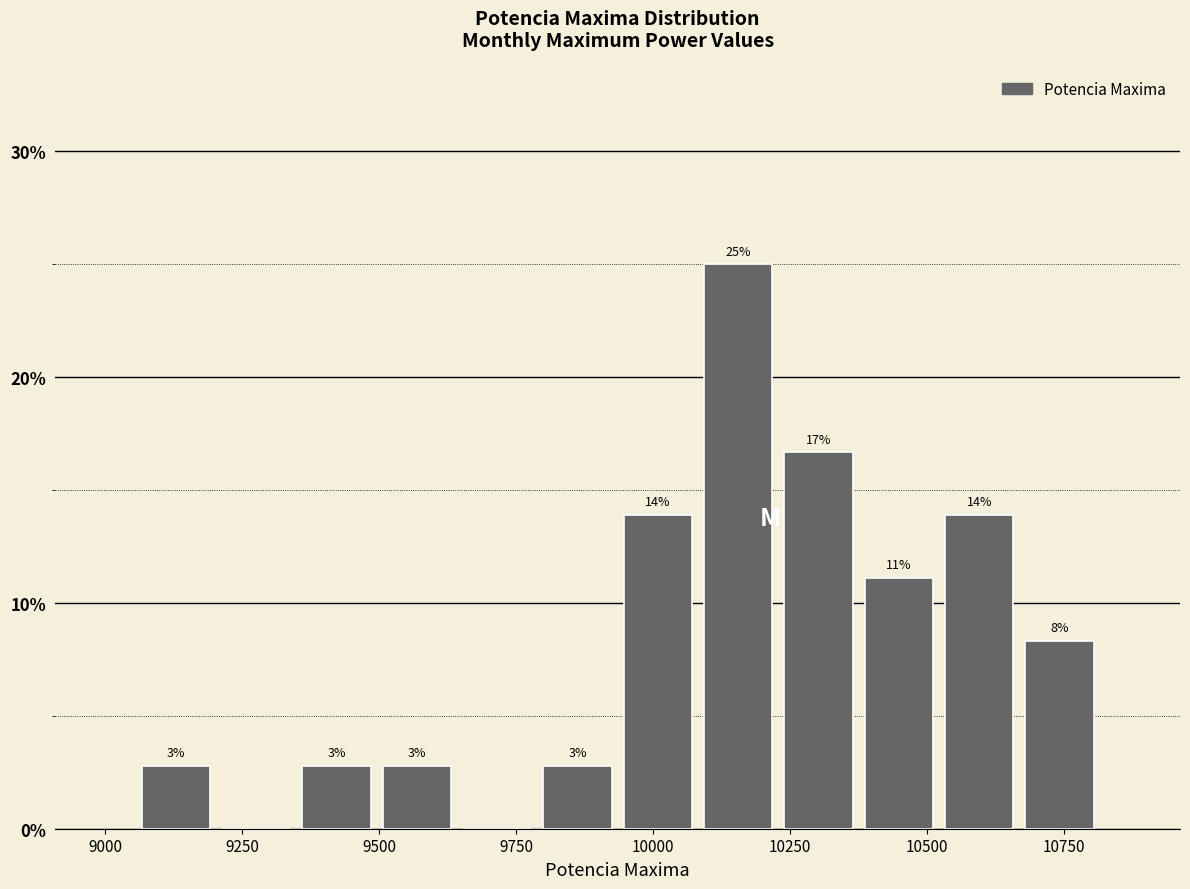

Read against the x-axis, roughly where is the centre of the tallest bar?

10150